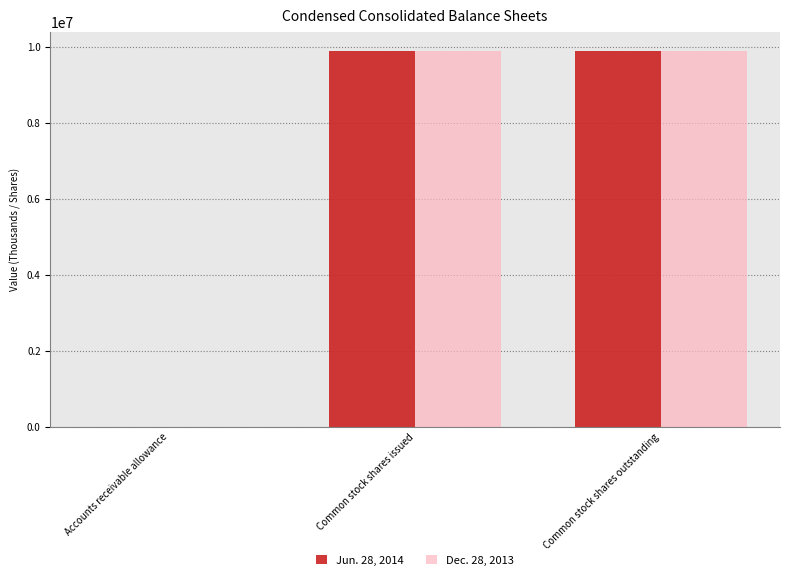

Are the bars grouped side by side (vs. stacked)?

Yes